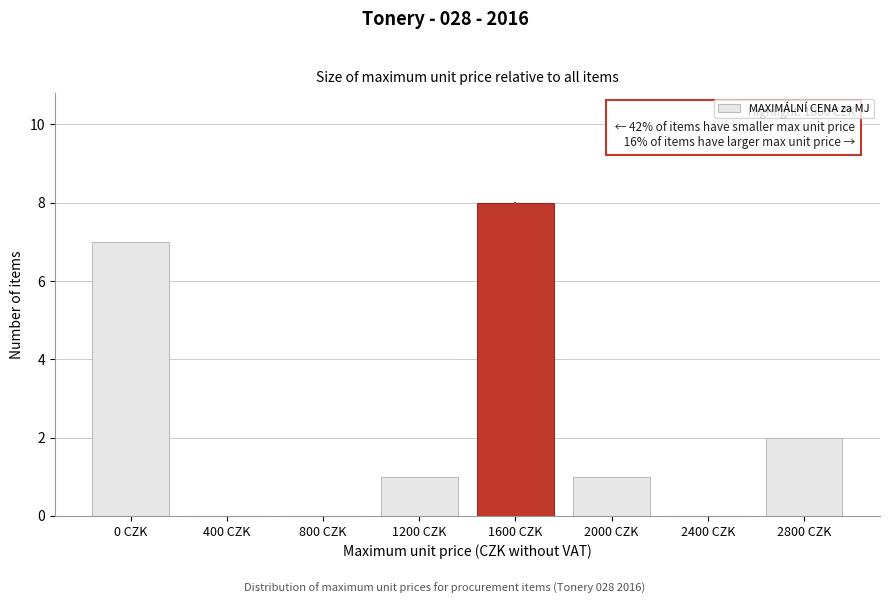

Reading left to right, what are all the values shown in this chart?

0 CZK=7	400 CZK=0	800 CZK=0	1200 CZK=1	1600 CZK=8	2000 CZK=1	2400 CZK=0	2800 CZK=2